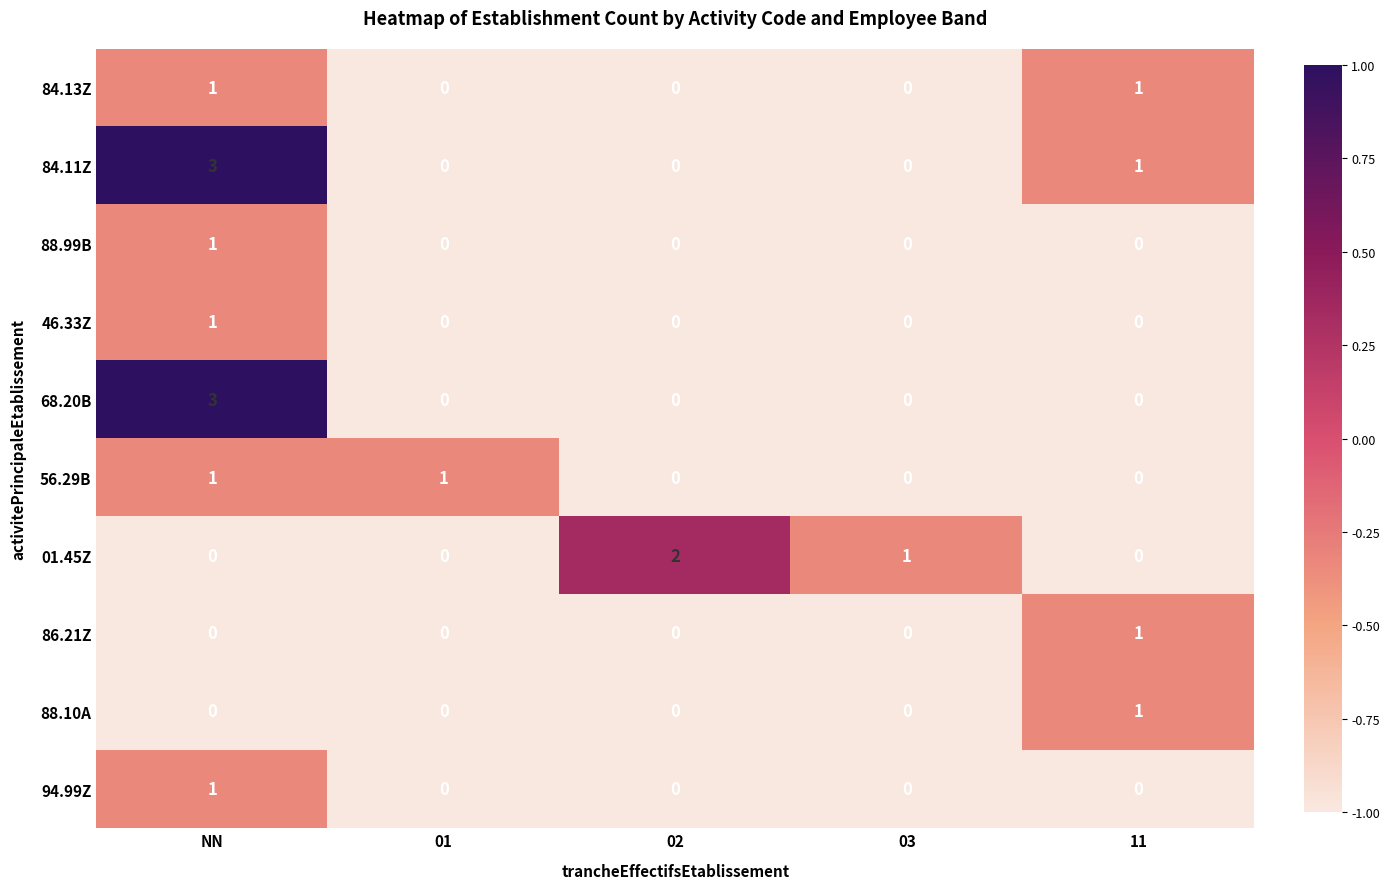

True or false: 84.11Z has a value of 0 at 02.

True